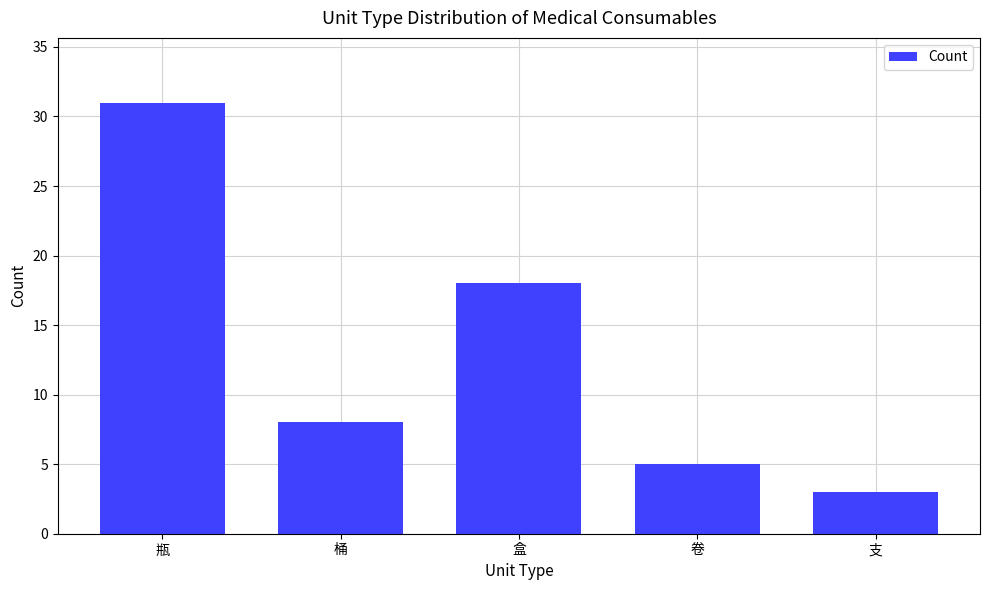

Reading right to left, what are all the values shown in this chart?

3	5	18	8	31